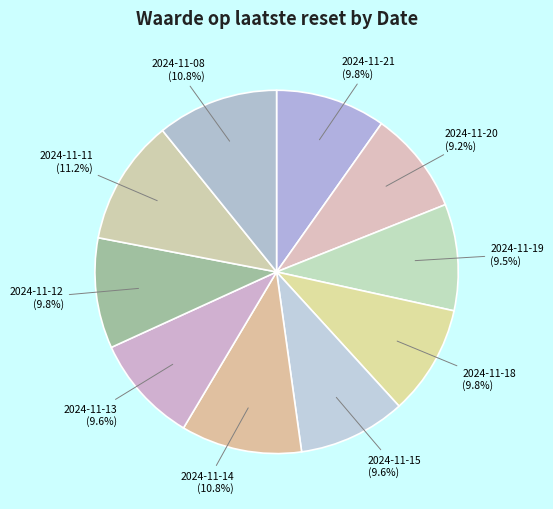

How many slices are in this pie chart?

10